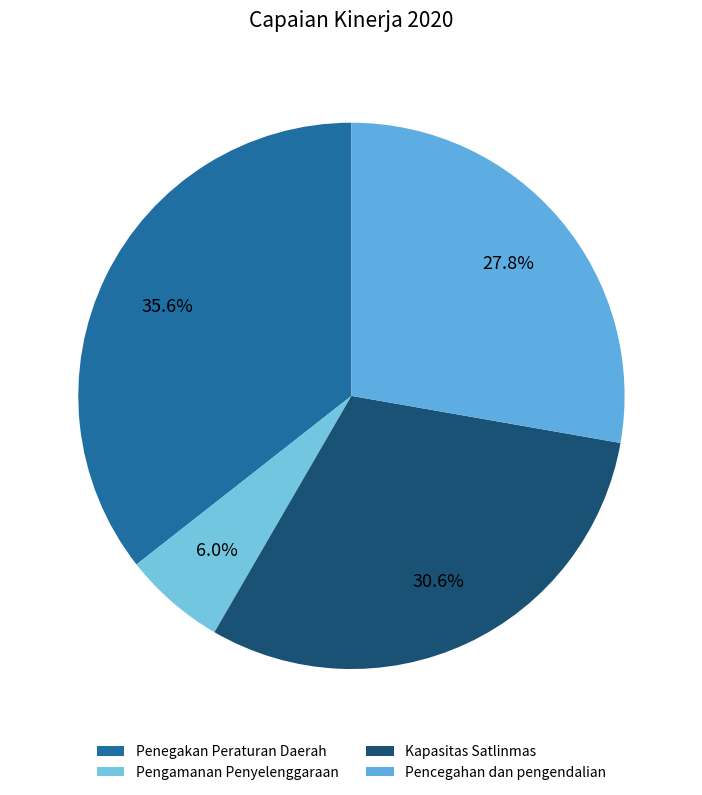

Rank the categories by value from lowest to highest.

Pengamanan Penyelenggaraan, Pencegahan dan pengendalian, Kapasitas Satlinmas, Penegakan Peraturan Daerah